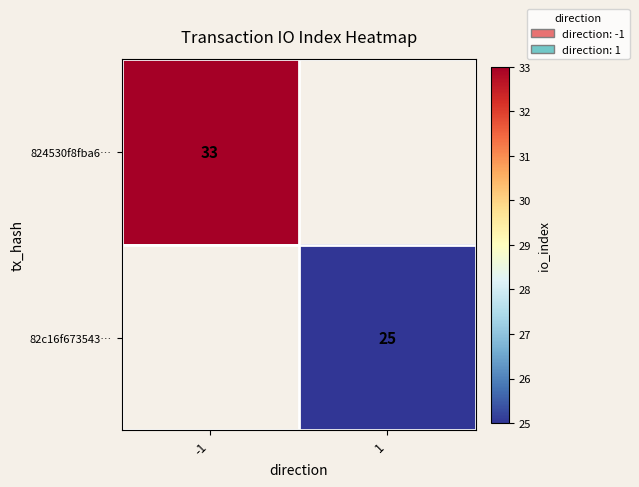

The value of 824530f8fba6… at -1 is 33. True or false?

True